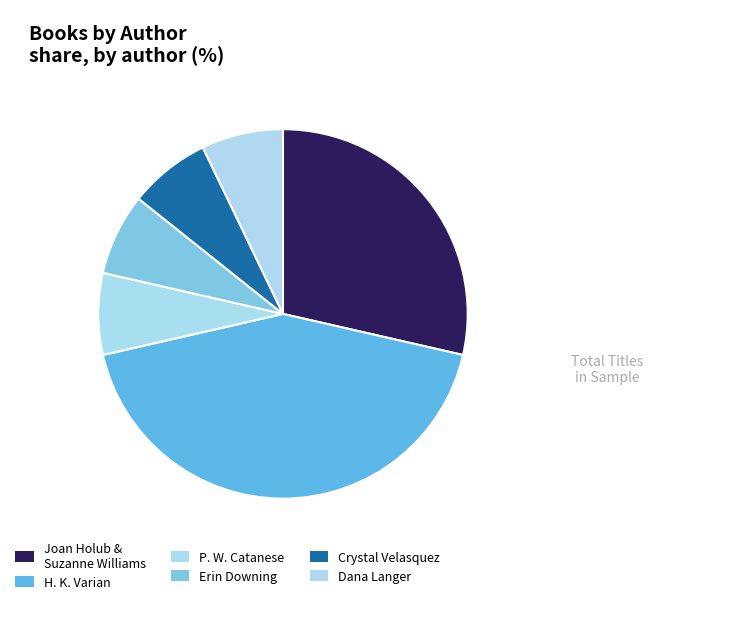

Is there a majority slice in this chart?

No